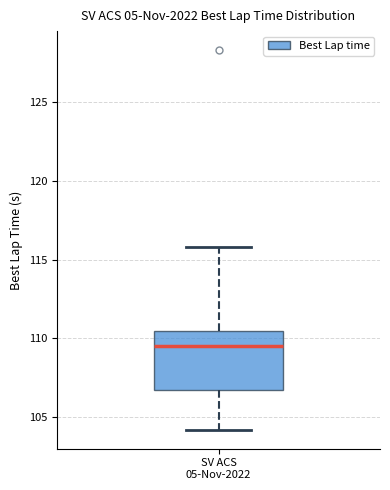

Read this box plot against the y-axis: the position of the median line, the range covered by the box, and the ends of both whiskers. The values are not printed on the chart, so give them approximately, as read against the axis.

median 109.5, box 106.5 to 110.5, whiskers 104.0 to 116.0